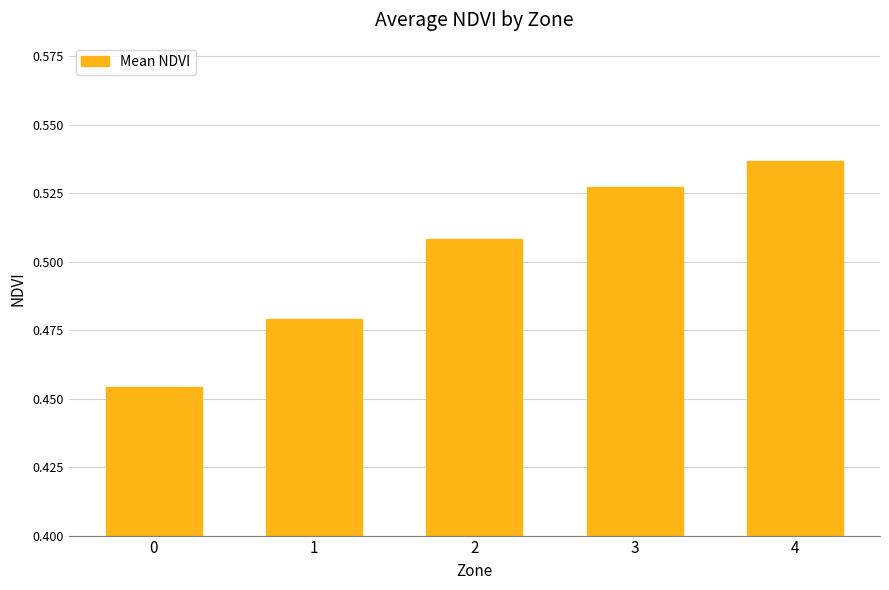

Which has a higher value, 3 or 2?

3